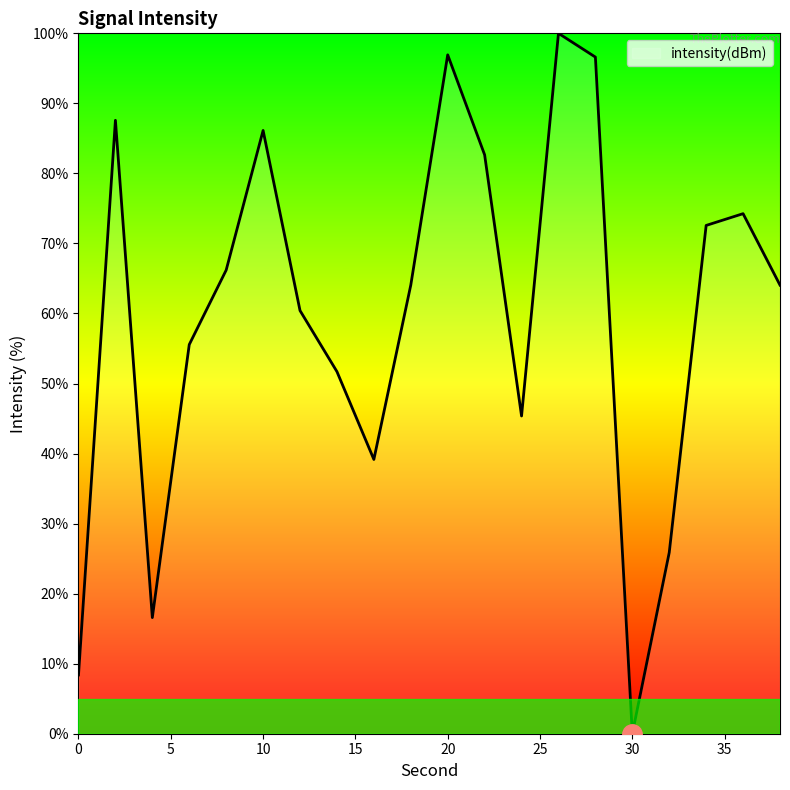

What is the maximum value shown in the chart?

100.0